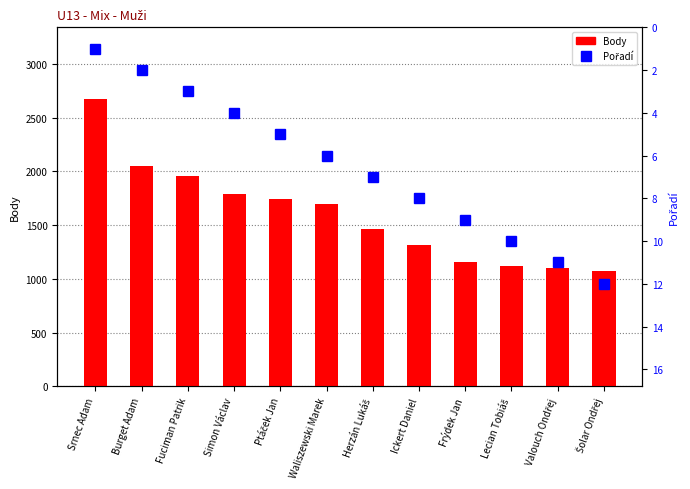

The Body series shows 1960 at Fuciman Patrik. True or false?

True